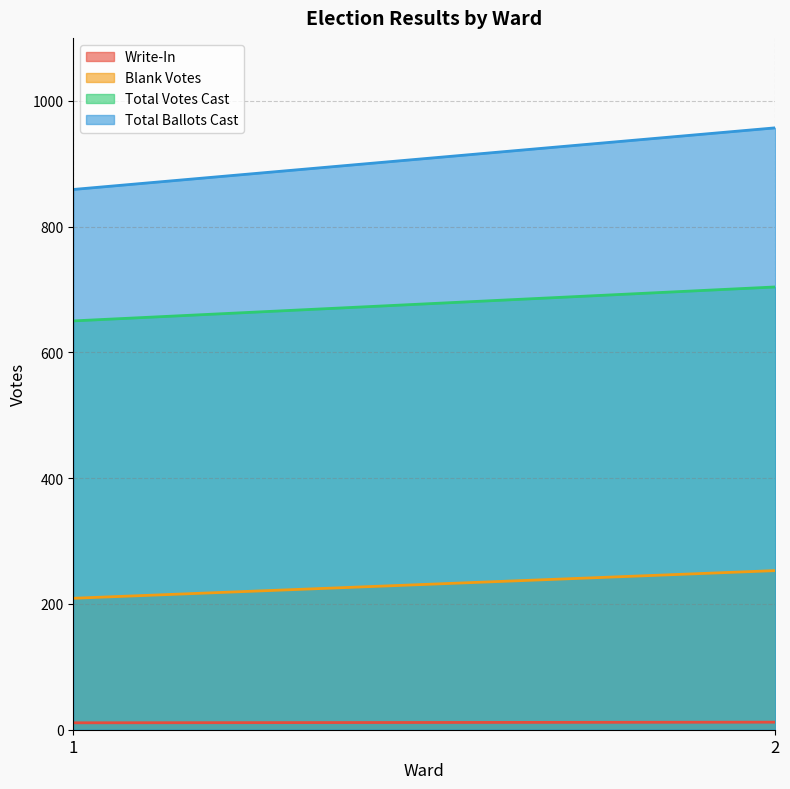

What value does the Write-In series have at 1?

11